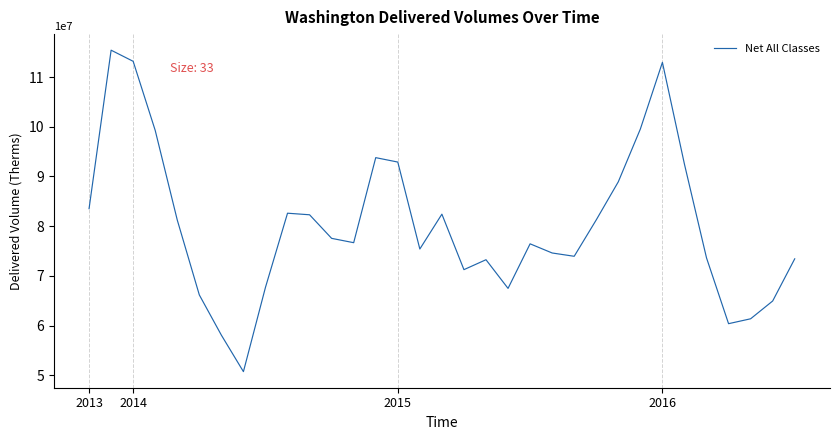

How many interior local valleys (lower than both neighbors) does the data have?

7